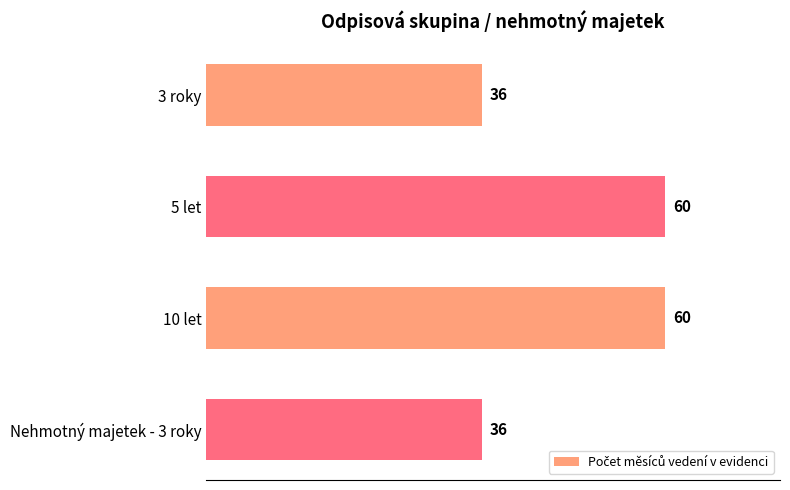

What is the smallest value displayed?

36